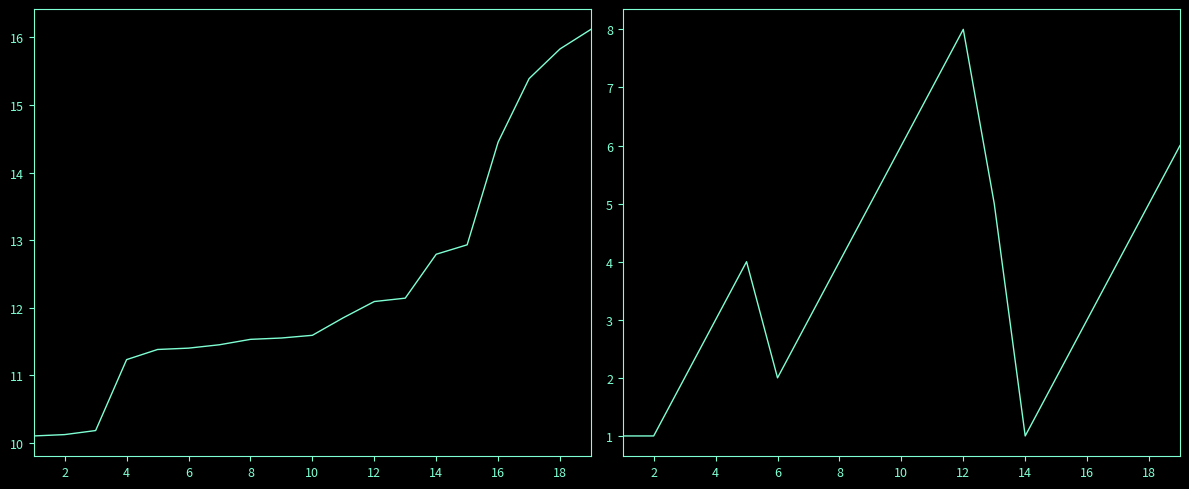

Rank the series by their maximum value, from lowest to highest.

Pořadí (fáze), Výkon